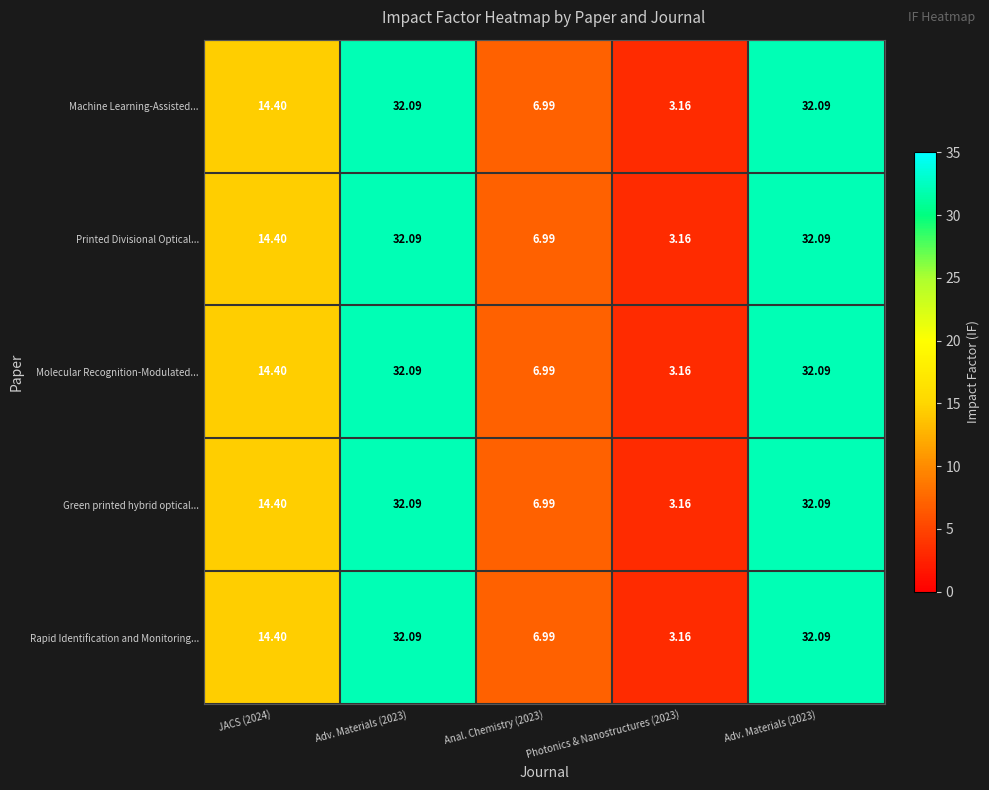

How many data points does each series have?

5